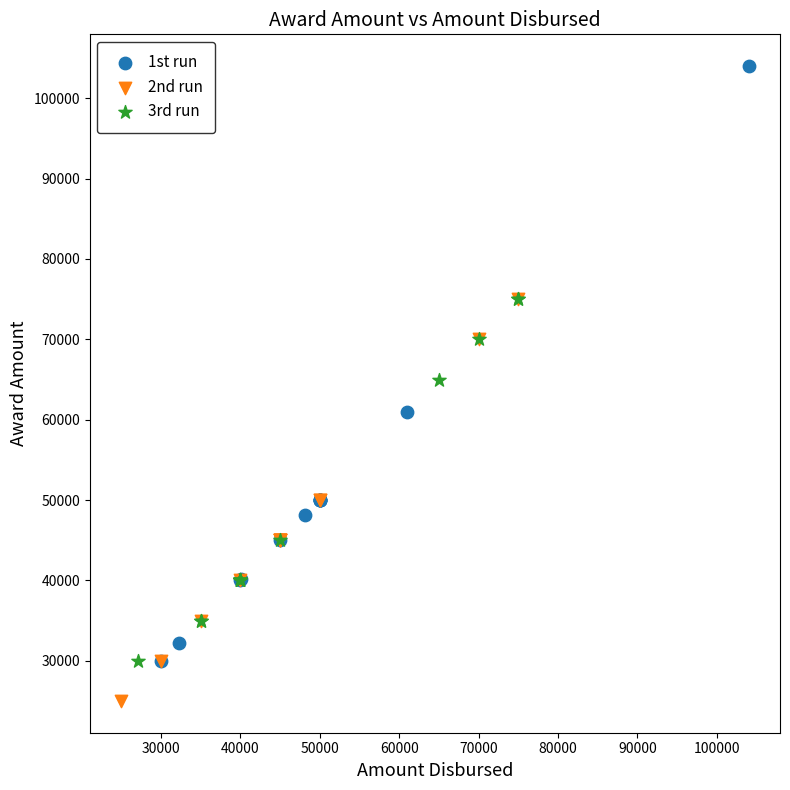

What are all the series names shown in the legend?

1st run, 2nd run, 3rd run